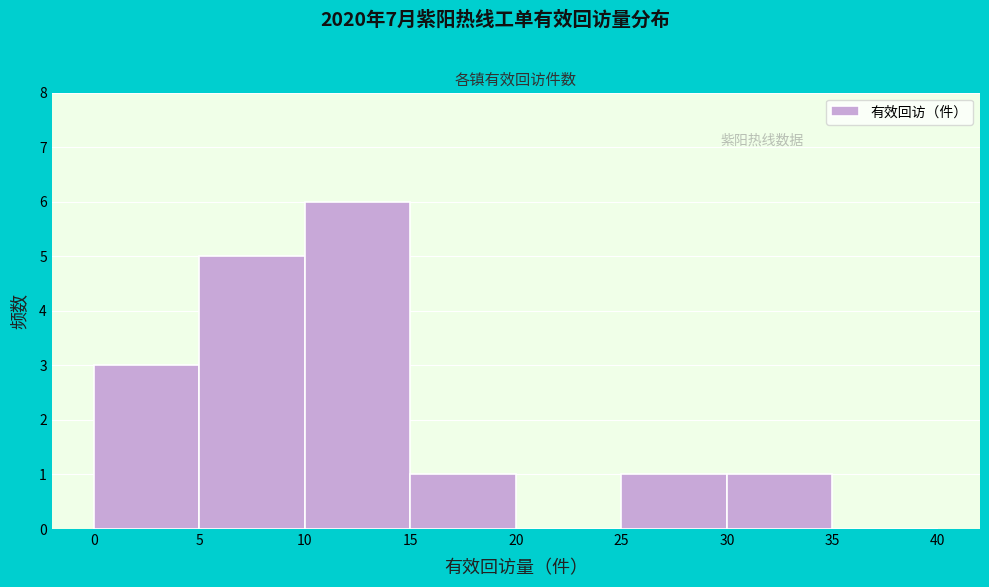

Over which range of the x-axis is the bar tallest?

10 to 15